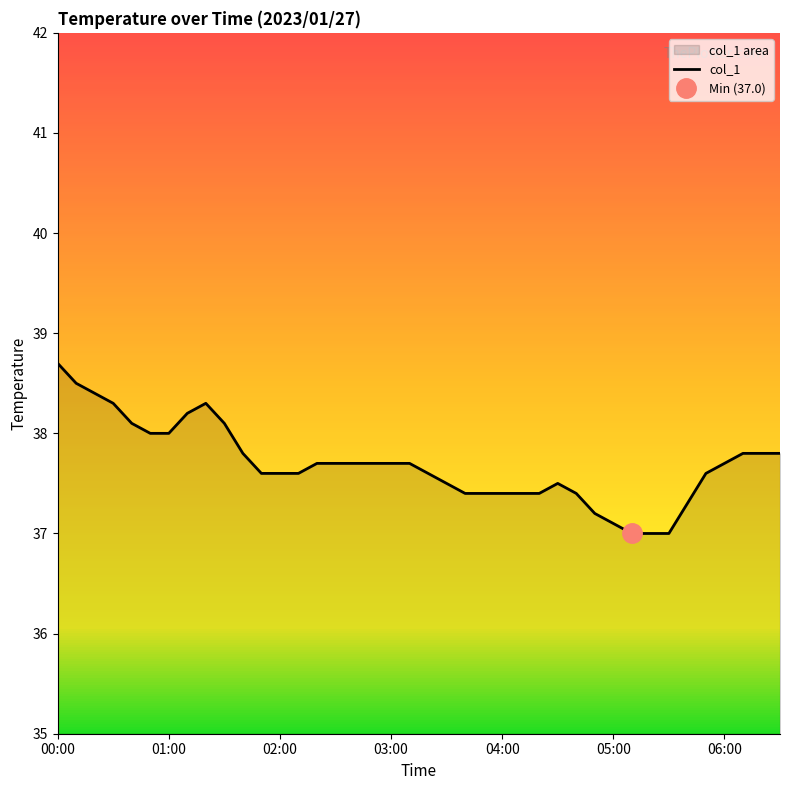

What is the maximum value for col_1?

38.7